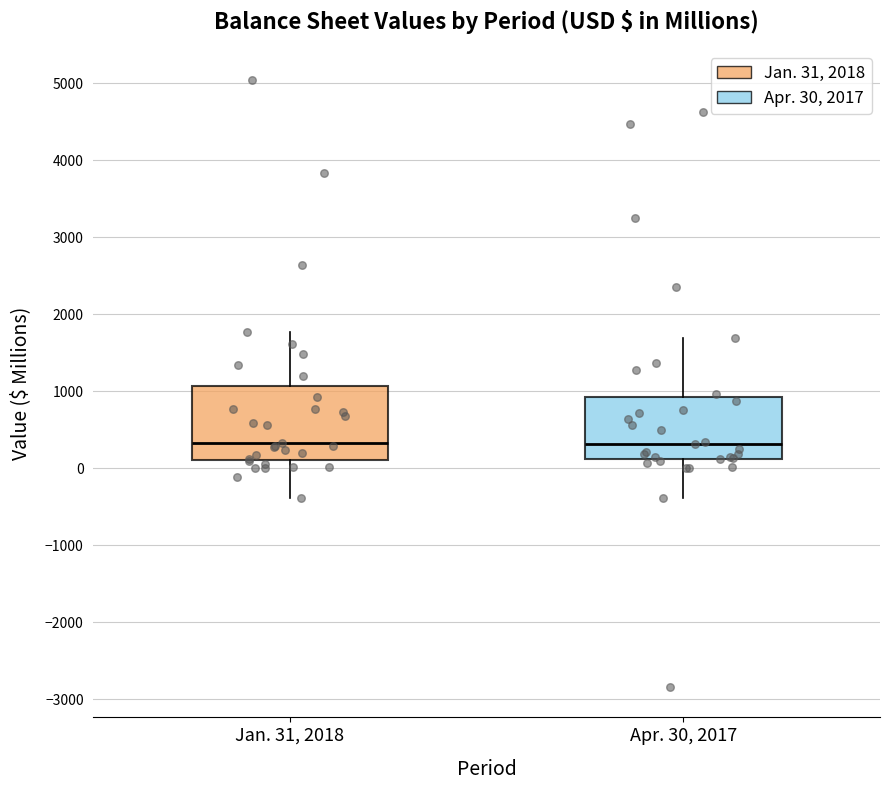

Reading left to right, transcribe this box plot: for each box, give where its median line is, the range the box spans, and where its two whiskers end, as read against the y-axis. The values are not printed on the chart, so give them approximately, as read against the axis.

Jan. 31, 2018: median 300, box 100 to 1100, whiskers -400 to 1800
Apr. 30, 2017: median 300, box 100 to 900, whiskers -400 to 1700